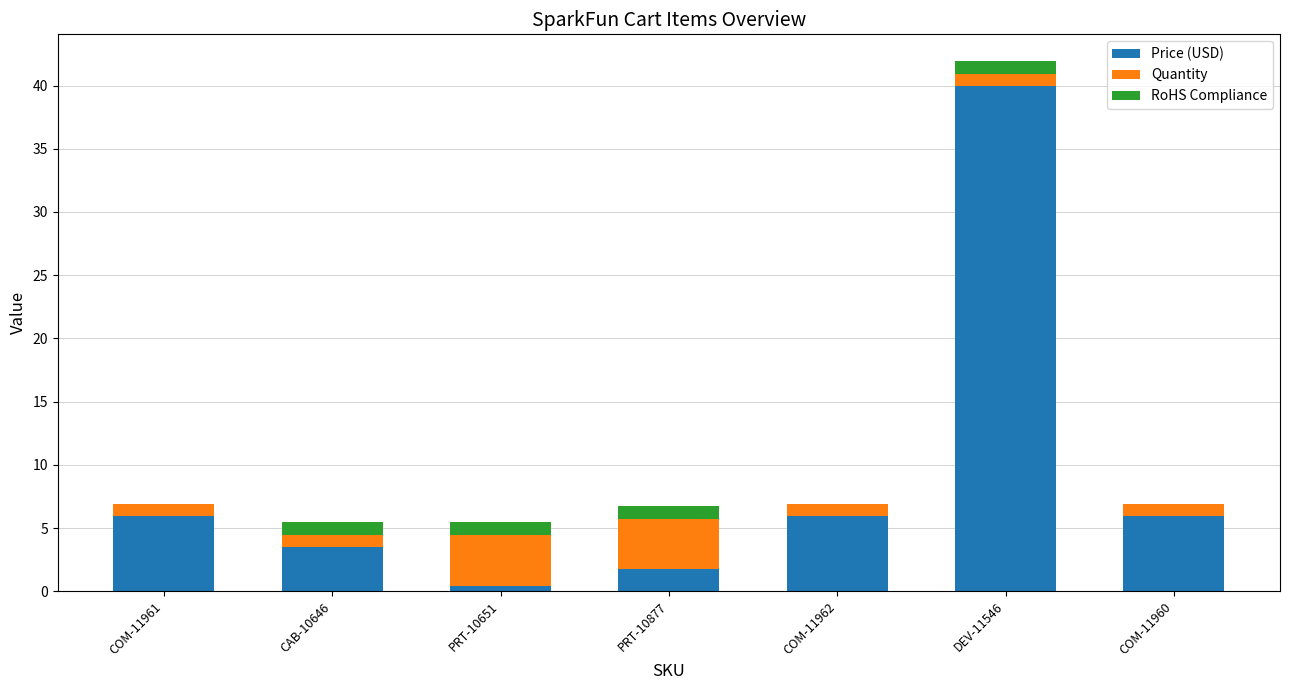

Are the bars horizontal?

No